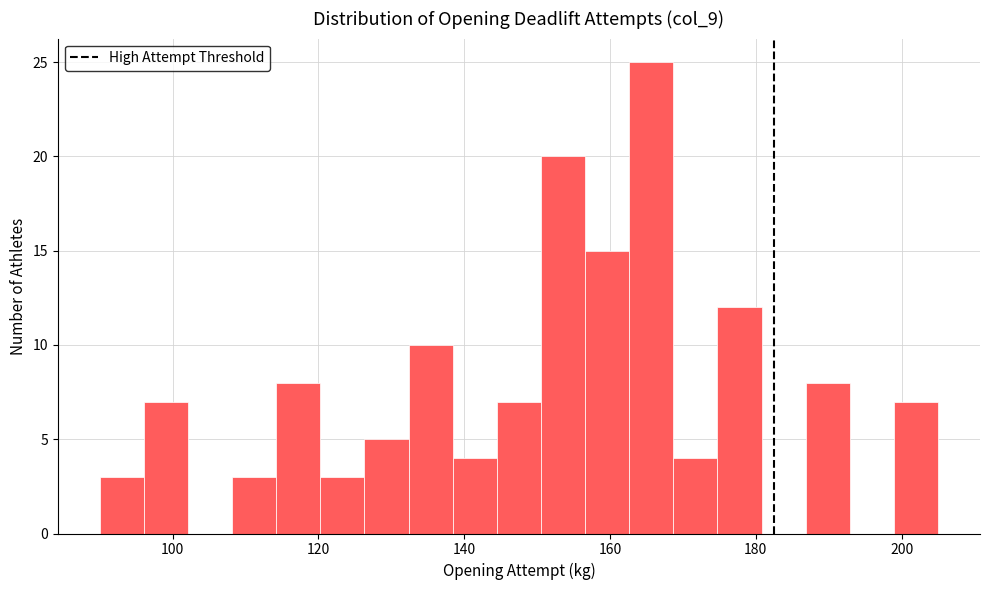

Around what value on the x-axis is the tallest bar? Give the approximate position of its centre, as read against the axis.

166